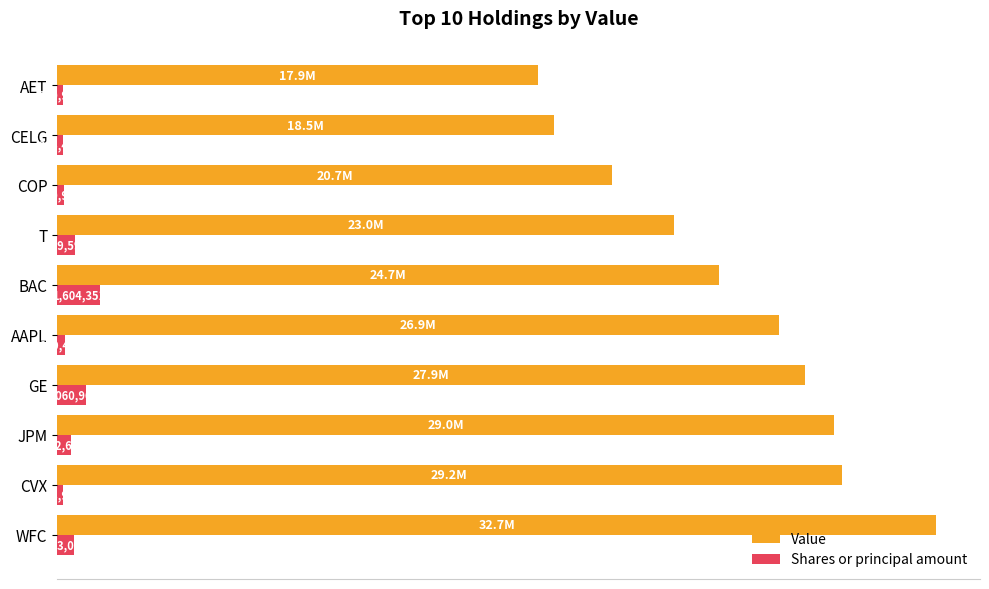

What are all the series names shown in the legend?

Value, Shares or principal amount